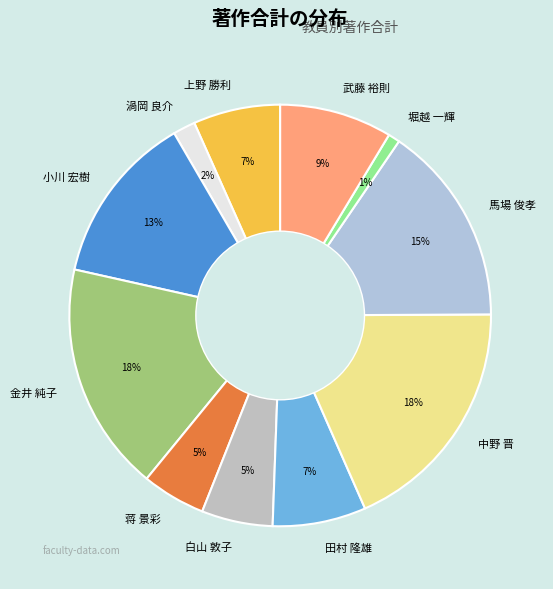

What percentage is the 金井 純子 slice, to the nearest percent?

18%